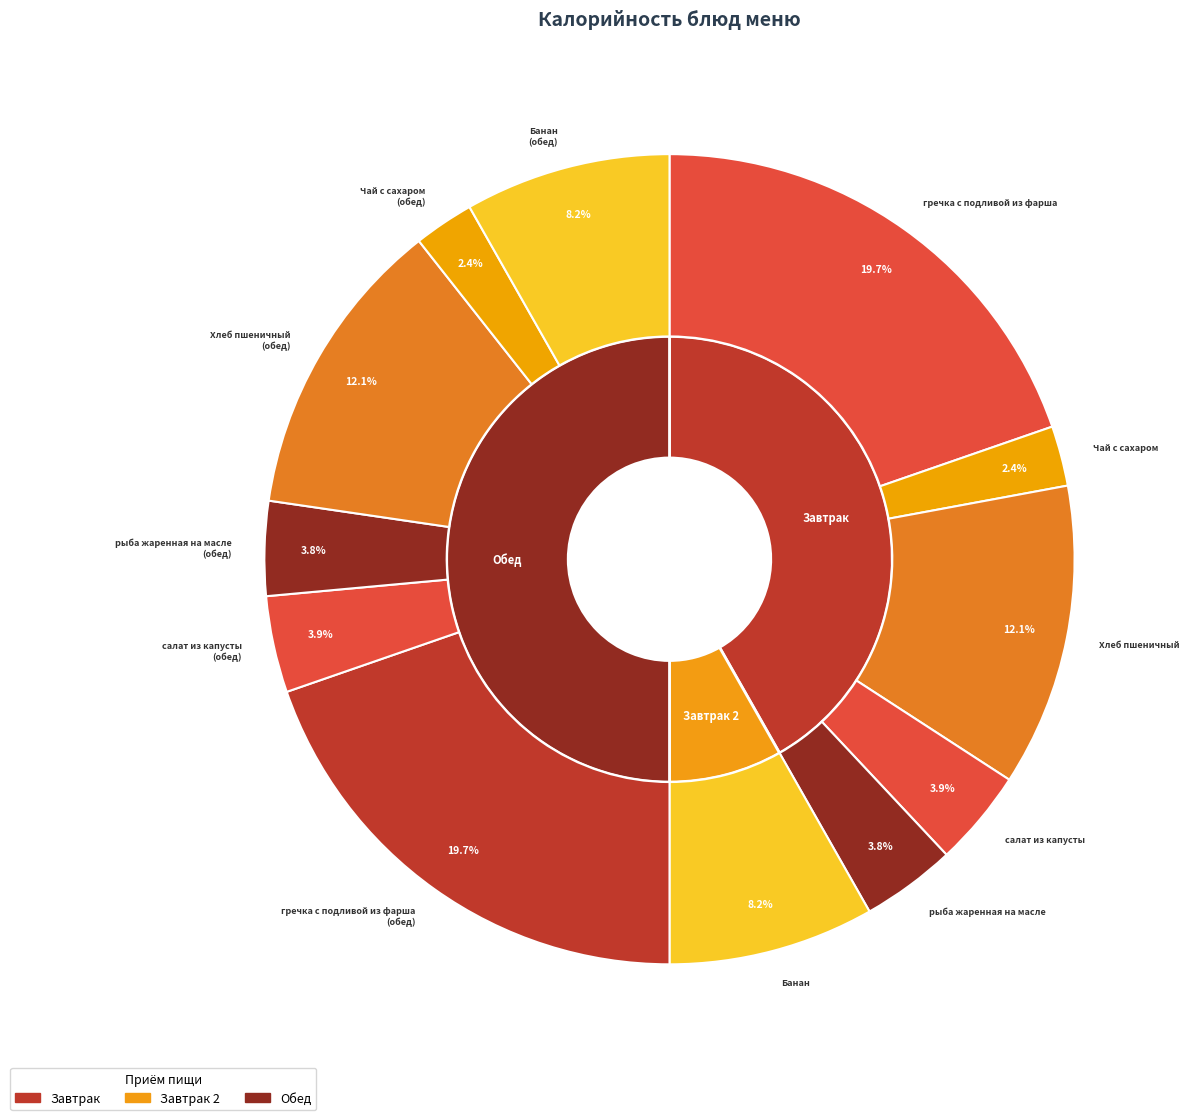

True or false: рыба жаренная на масле (обед) accounts for 17% of the total.

False